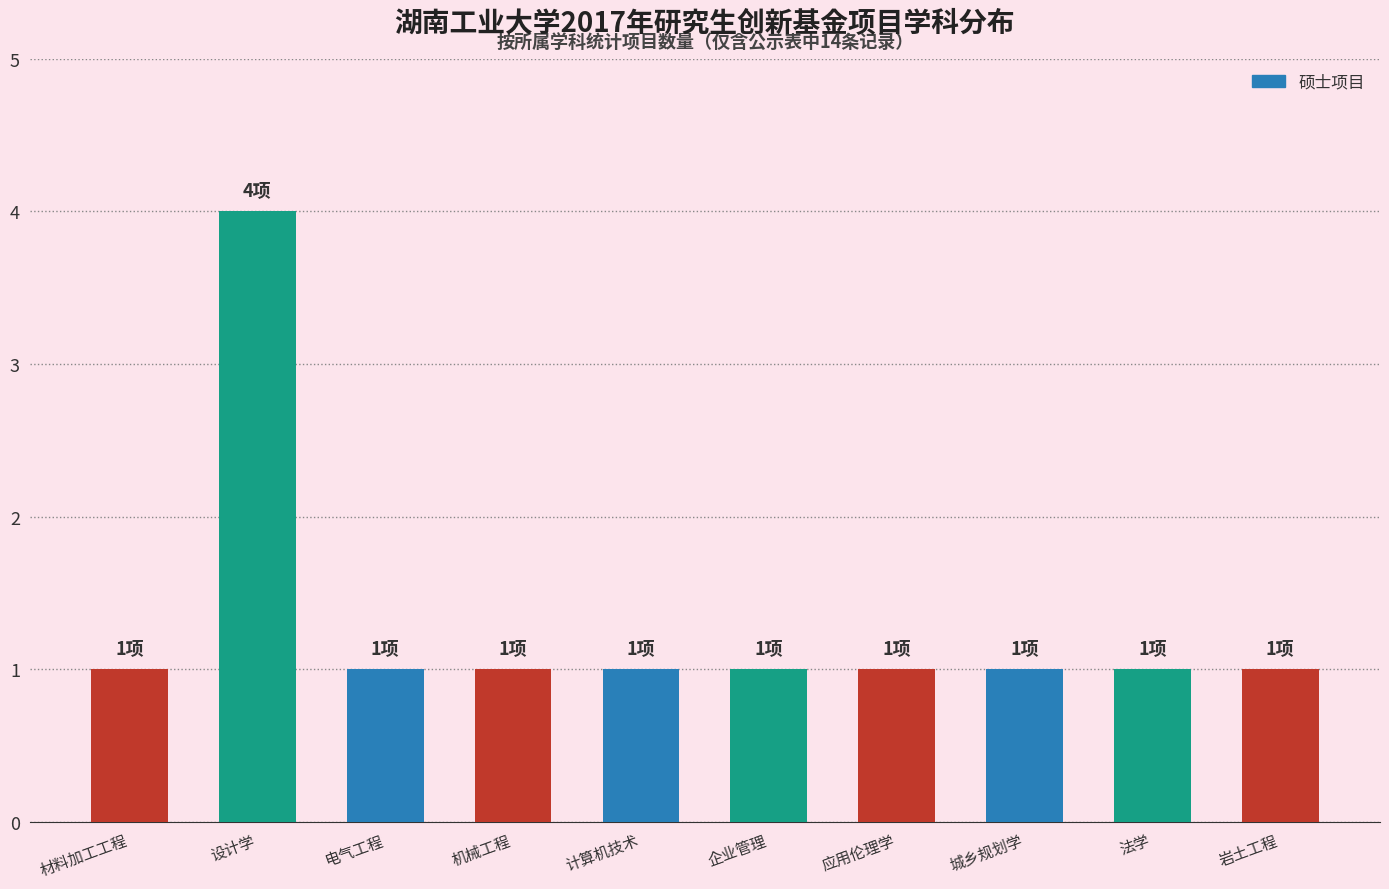

Reading right to left, extract all data points from this chart.

岩土工程=1	法学=1	城乡规划学=1	应用伦理学=1	企业管理=1	计算机技术=1	机械工程=1	电气工程=1	设计学=4	材料加工工程=1